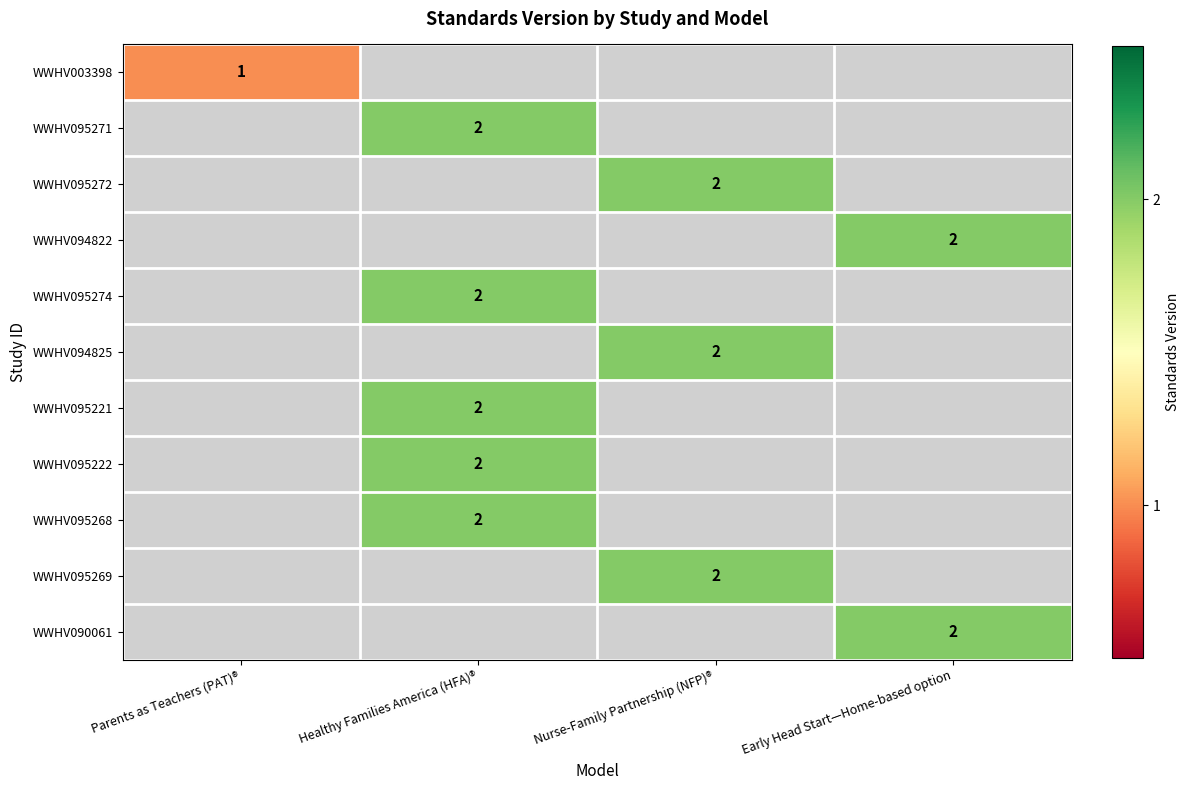

The value of WWHV095222 at Healthy Families America (HFA)® is 2. True or false?

True